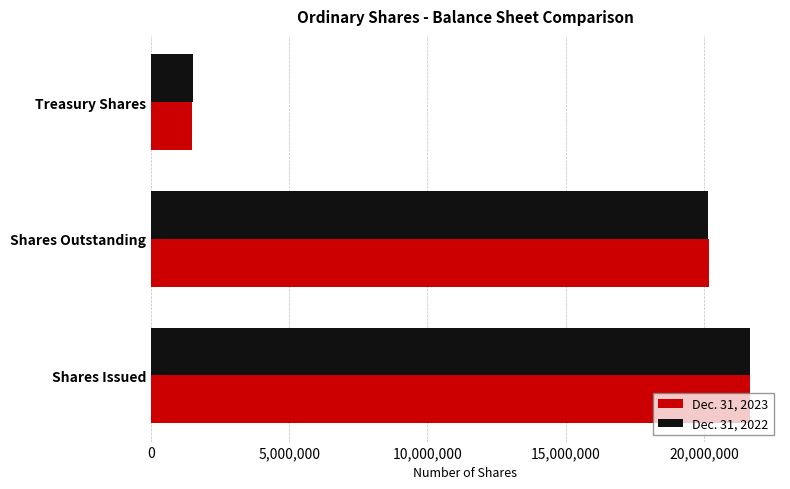

What are all the series names shown in the legend?

Dec. 31, 2023, Dec. 31, 2022